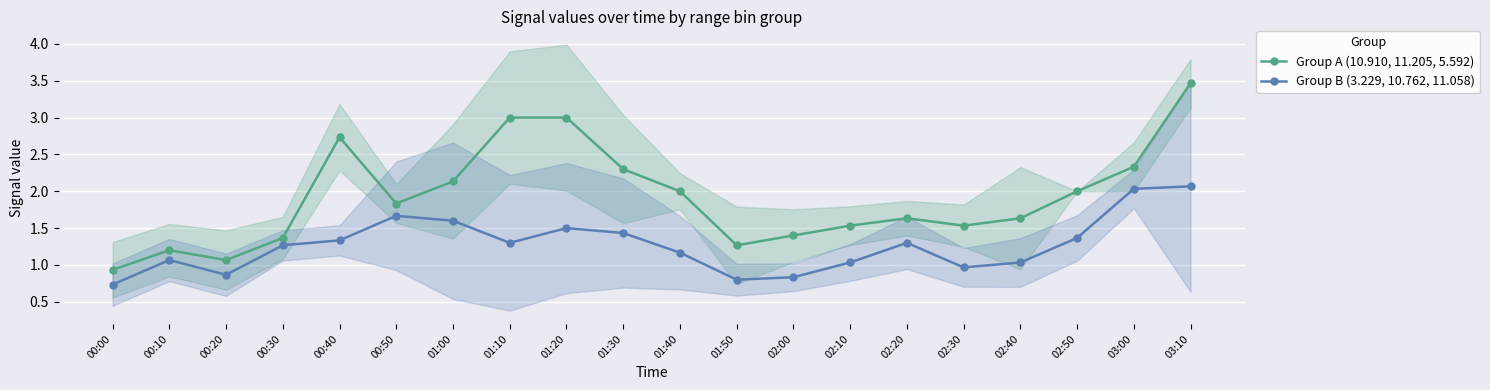

Which category has the lowest value in the Group A (10.910, 11.205, 5.592) series?

00:00